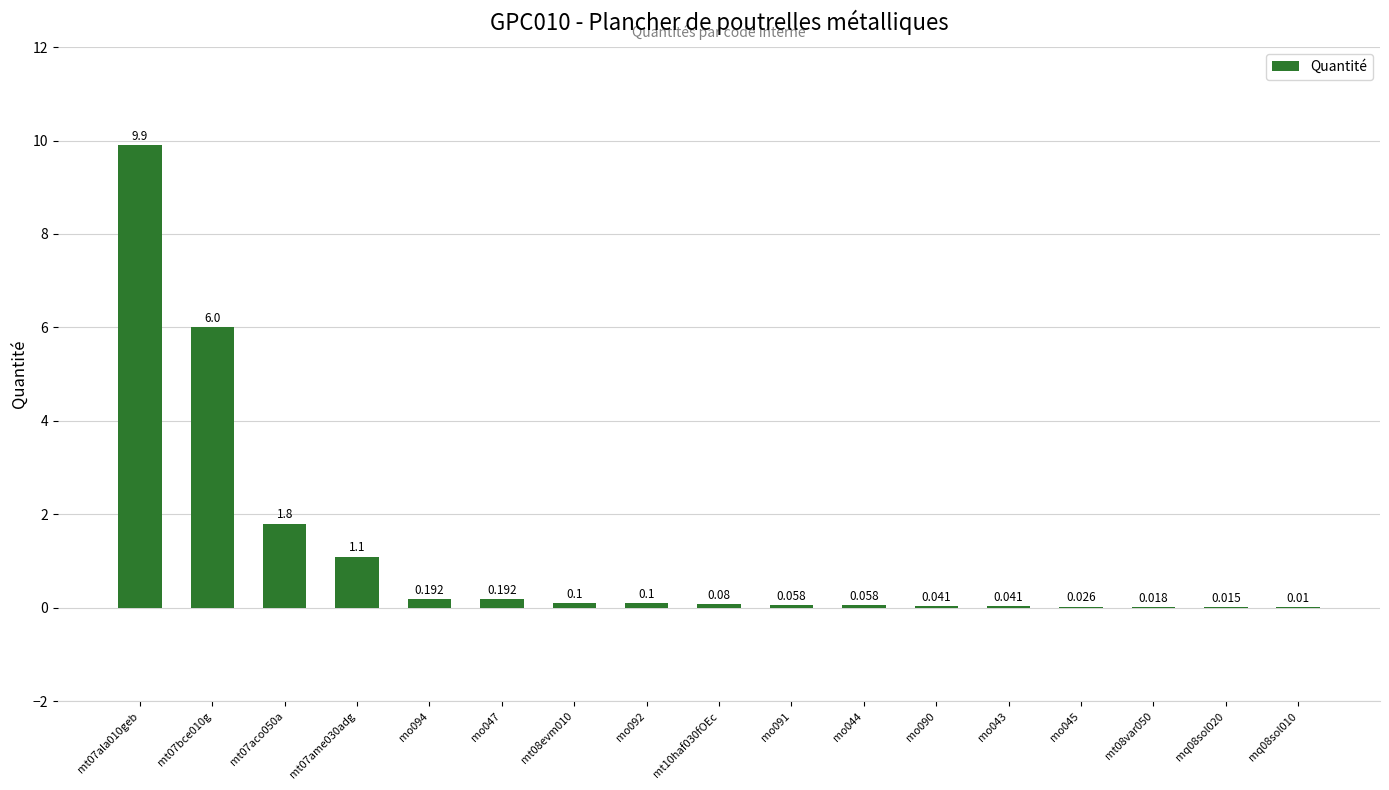

The value at mo091 is 0.0. True or false?

False